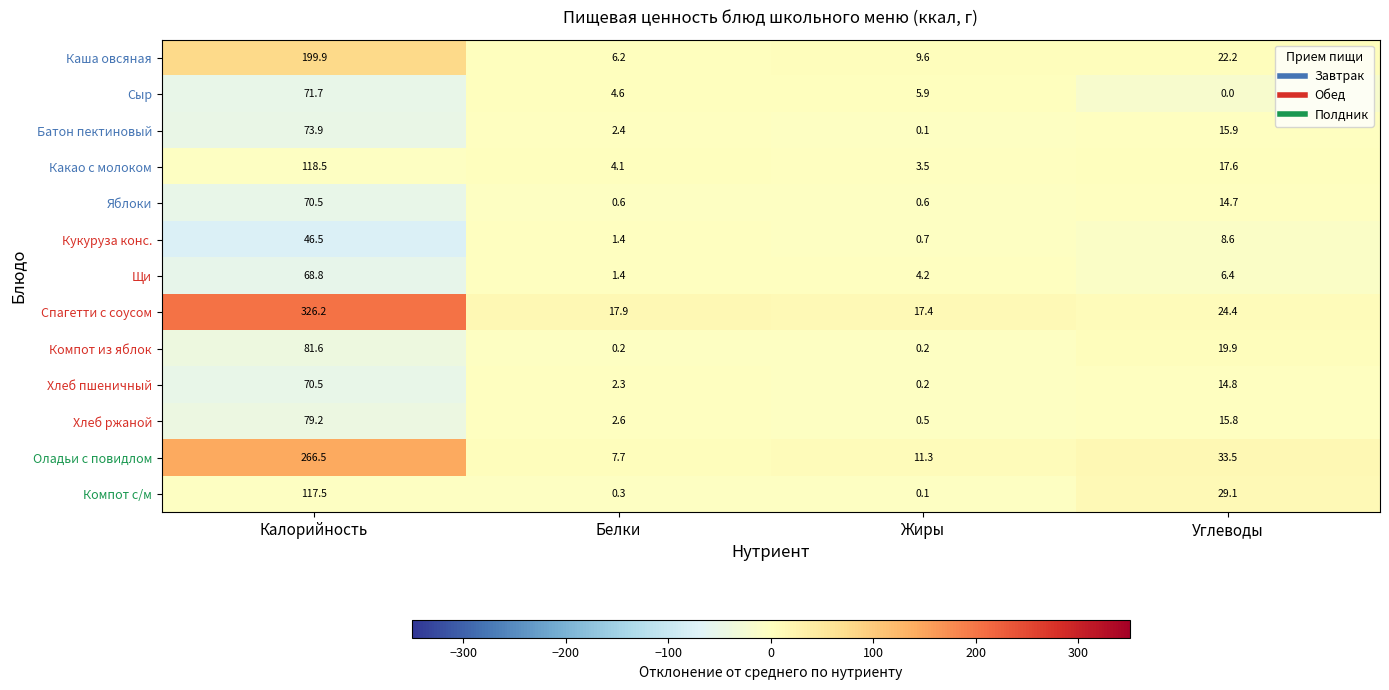

Which category has the highest value across all series?

Калорийность